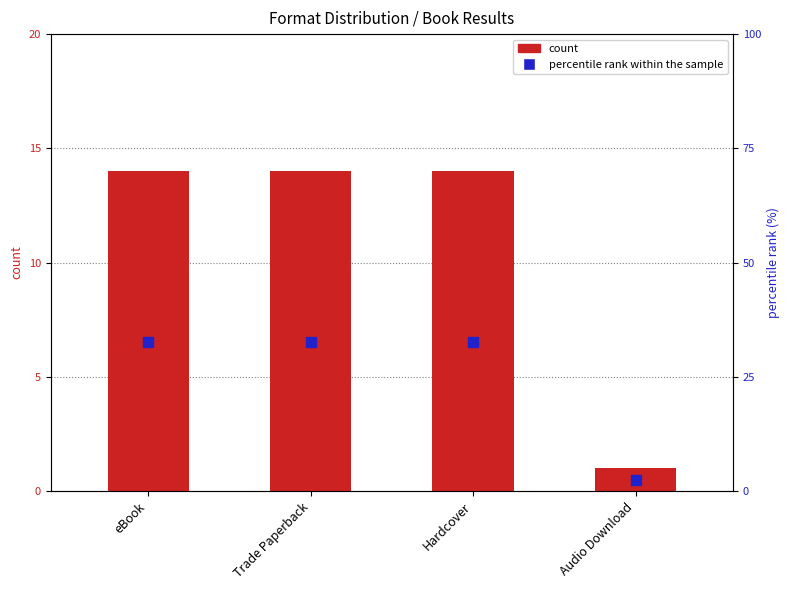

Which category has the highest value in the percentile rank within the sample series?

eBook